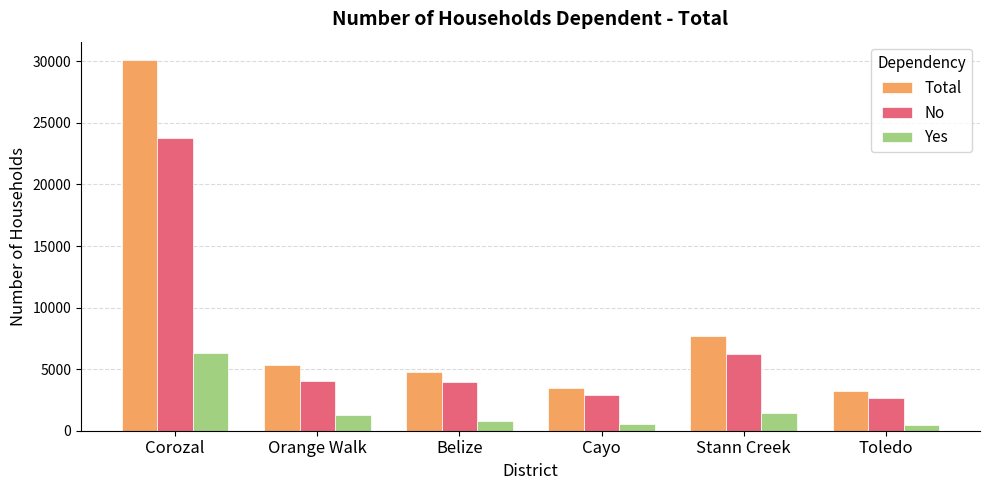

What is the difference between the highest and lowest values at Belize?

3959.4